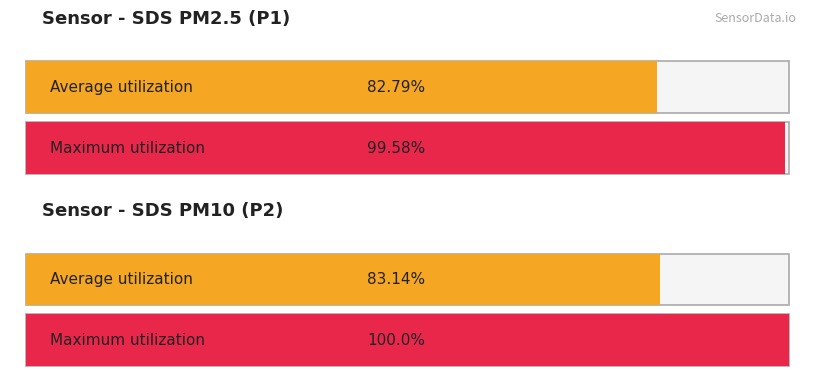

Which series has the largest range (max minus min)?

Maximum utilization